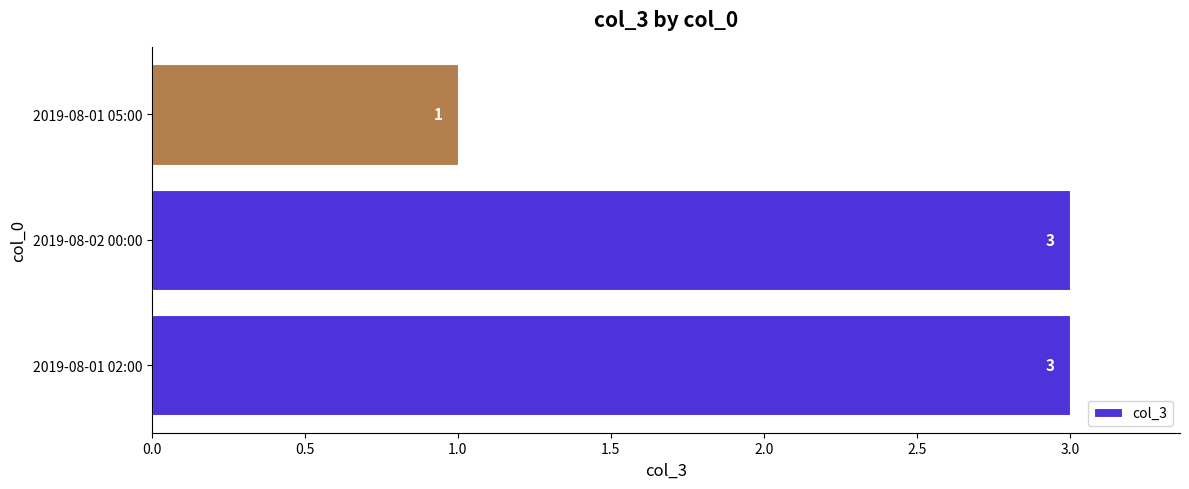

What is the smallest value displayed?

1